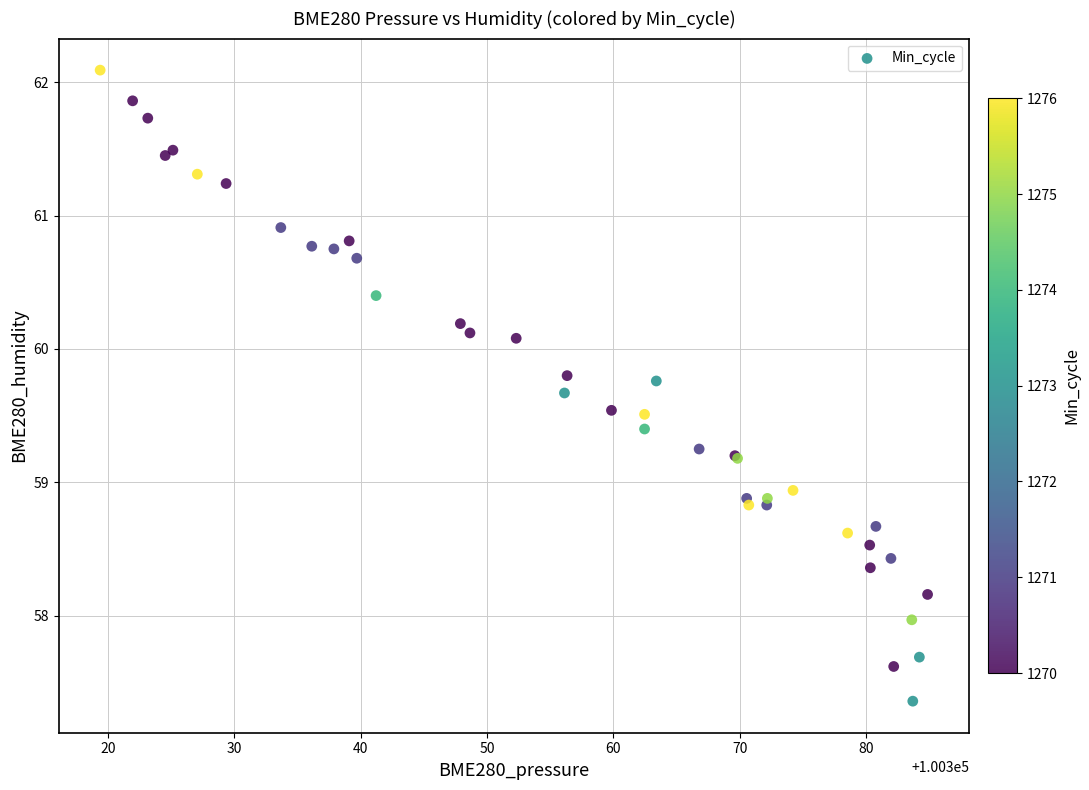

What Y value in the scatter plot is closest to 59?

58.9